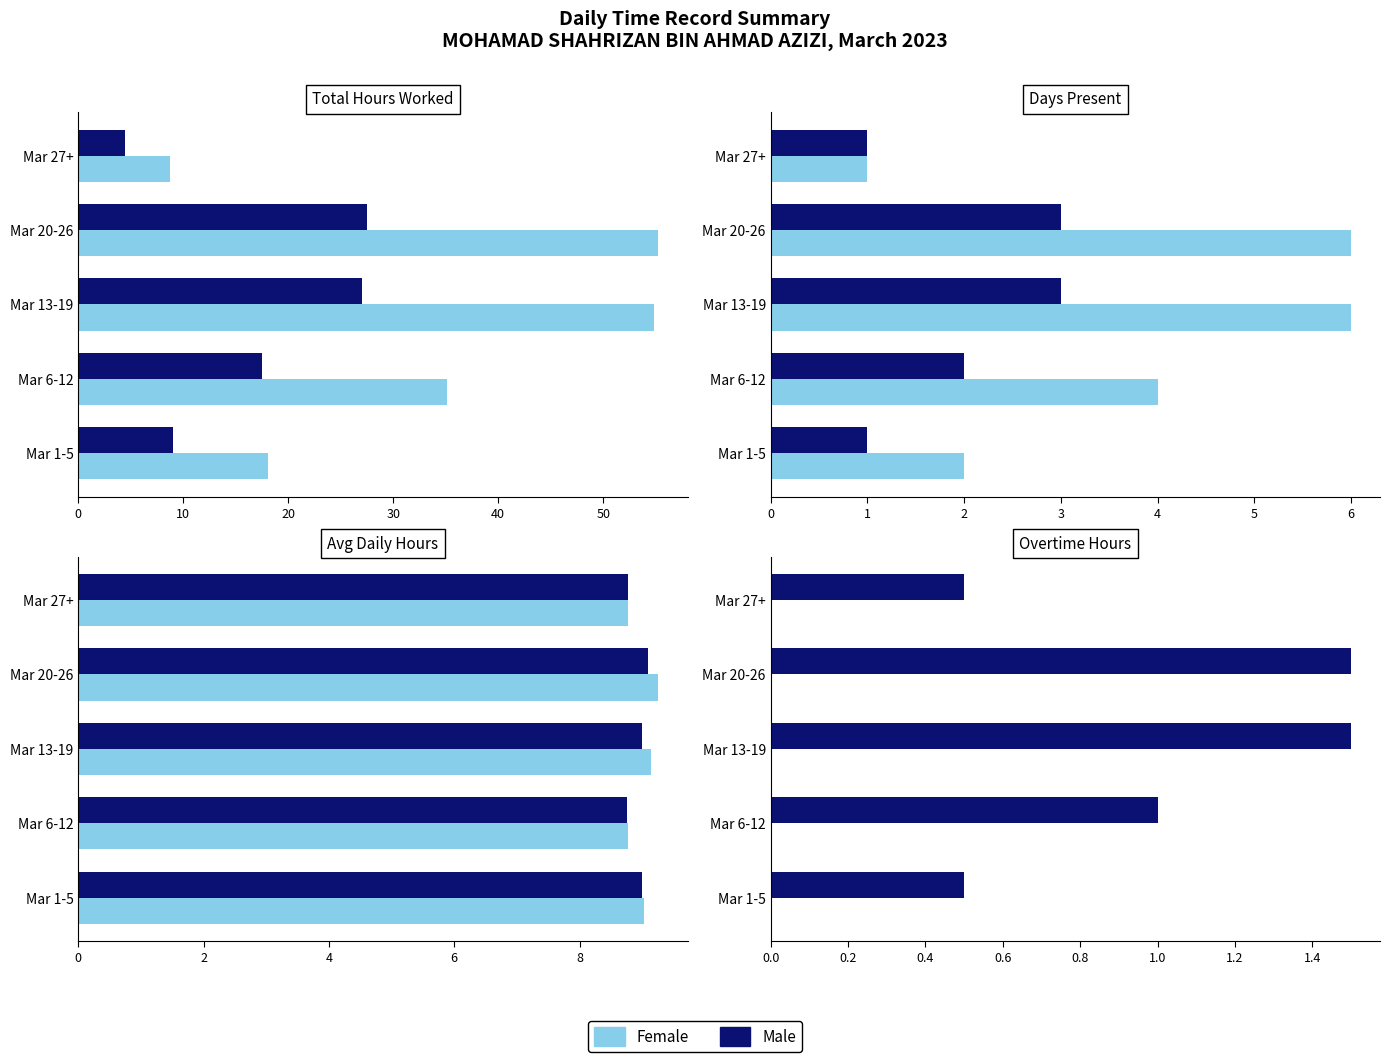

How many categories are shown in the chart?

5